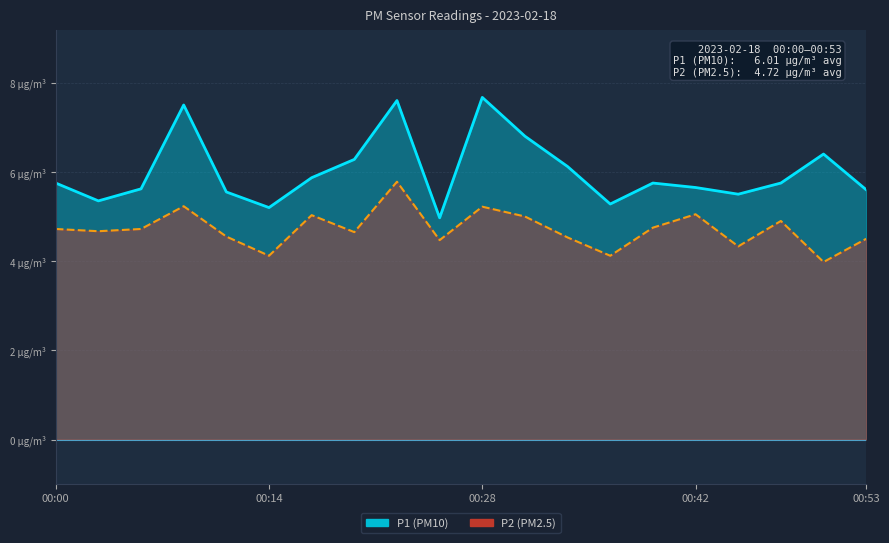

What is the sum of all P2 values?

94.3